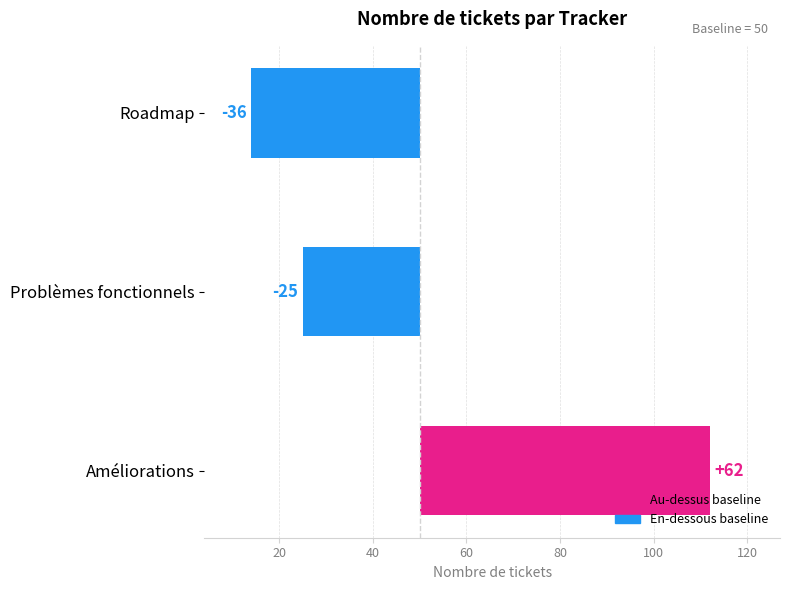

What is the label of the 2nd bar from the right?

Problèmes fonctionnels